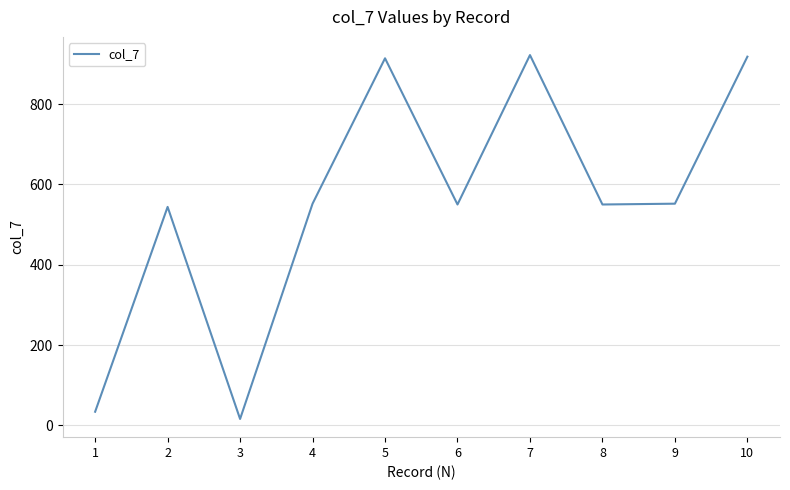

What is the maximum value shown in the chart?

922